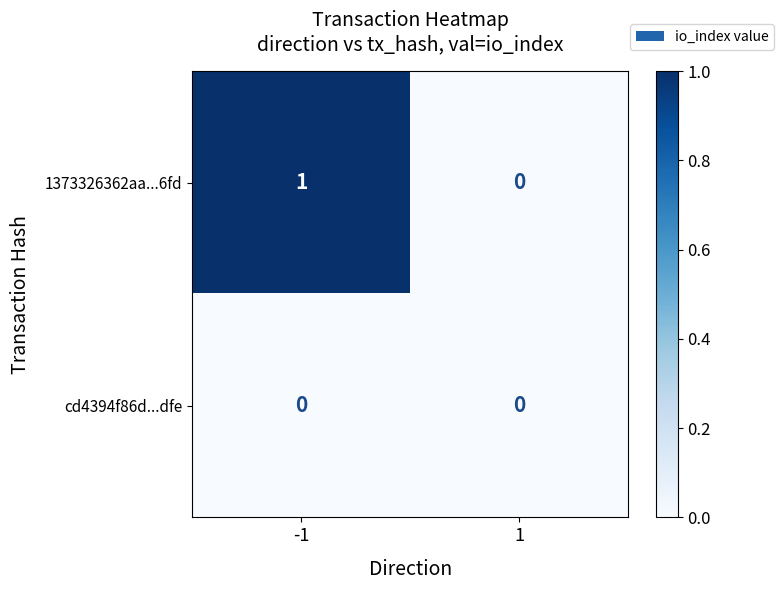

The 1373326362aa...6fd series shows 0 at -1. True or false?

False